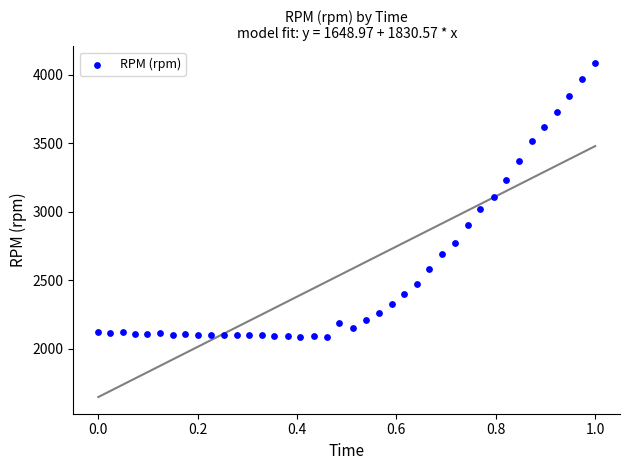

What is the range of Y values (max minus min)?

2000